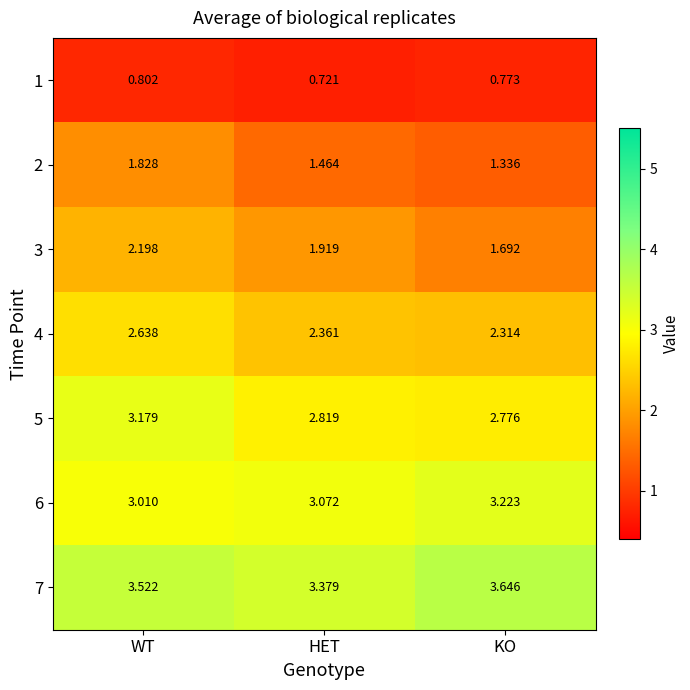

Is the value of 6 at WT greater than the value of 7 at KO?

No